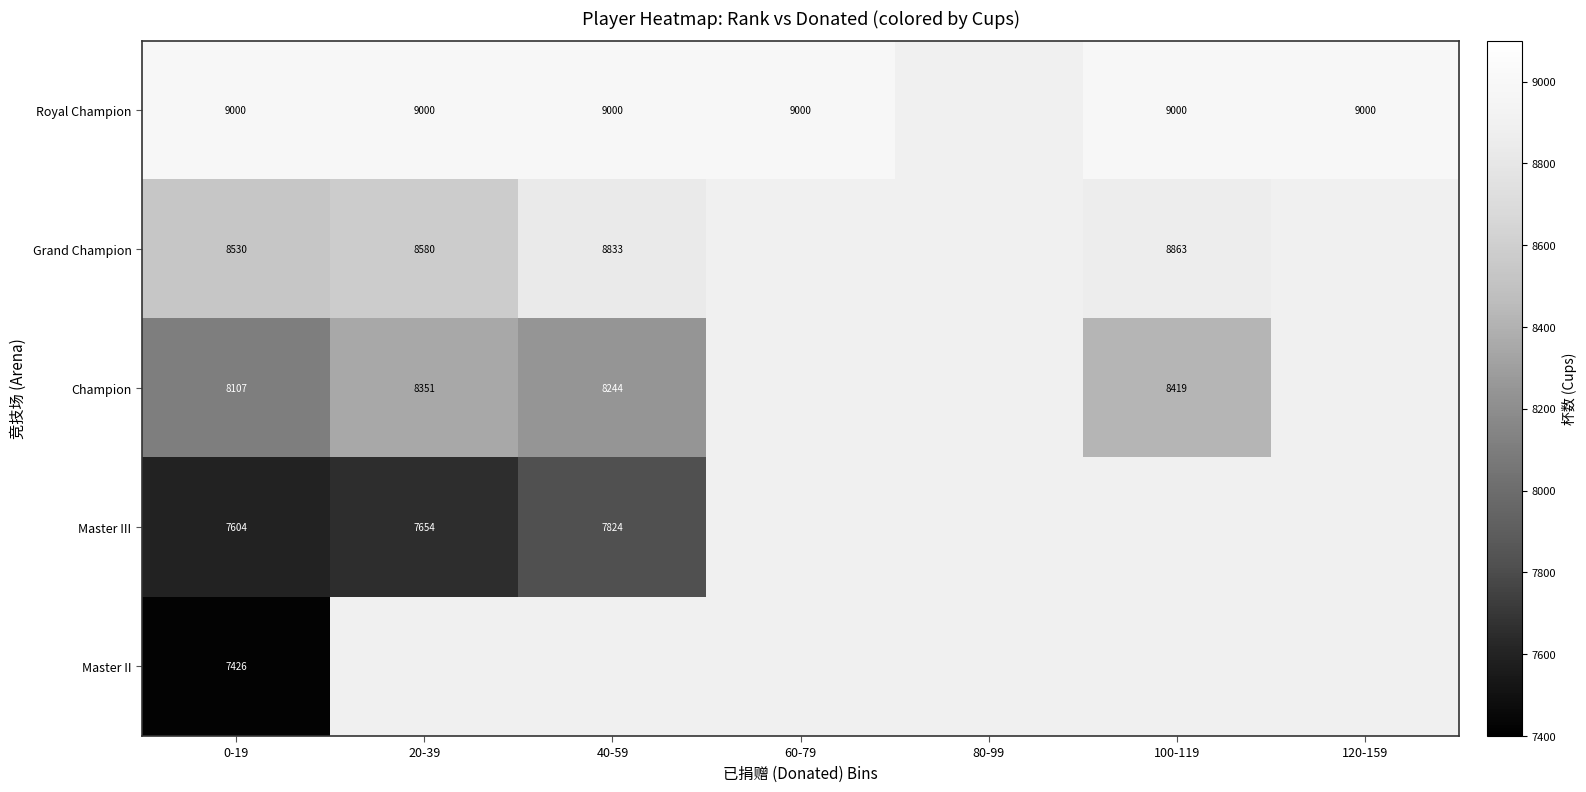

The Champion series shows 8107 at 0-19. True or false?

True